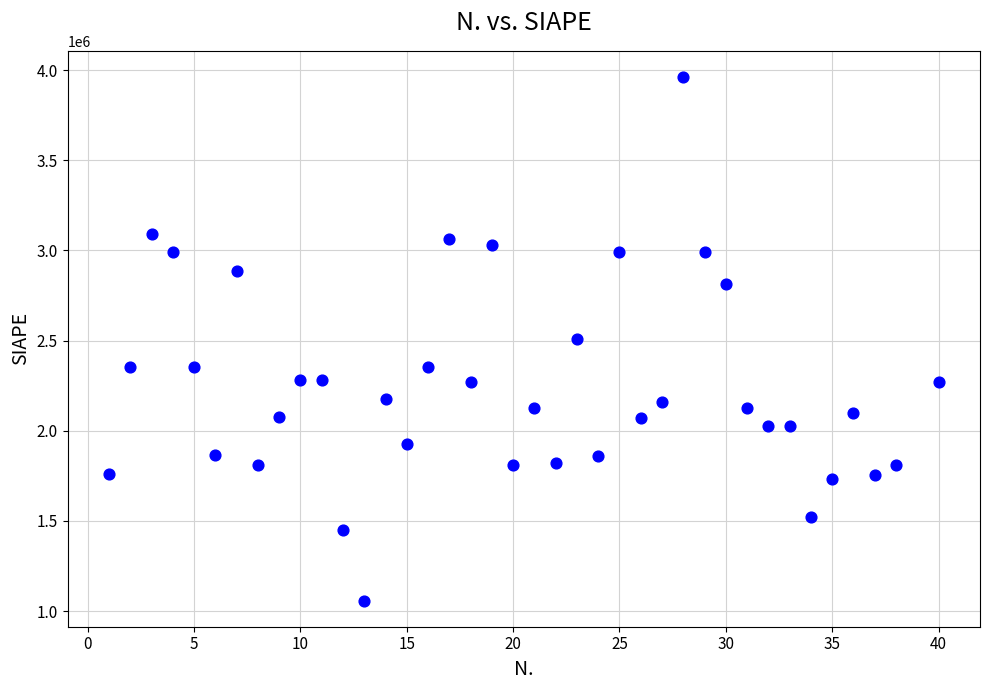

What is the range of Y values (max minus min)?

2903292